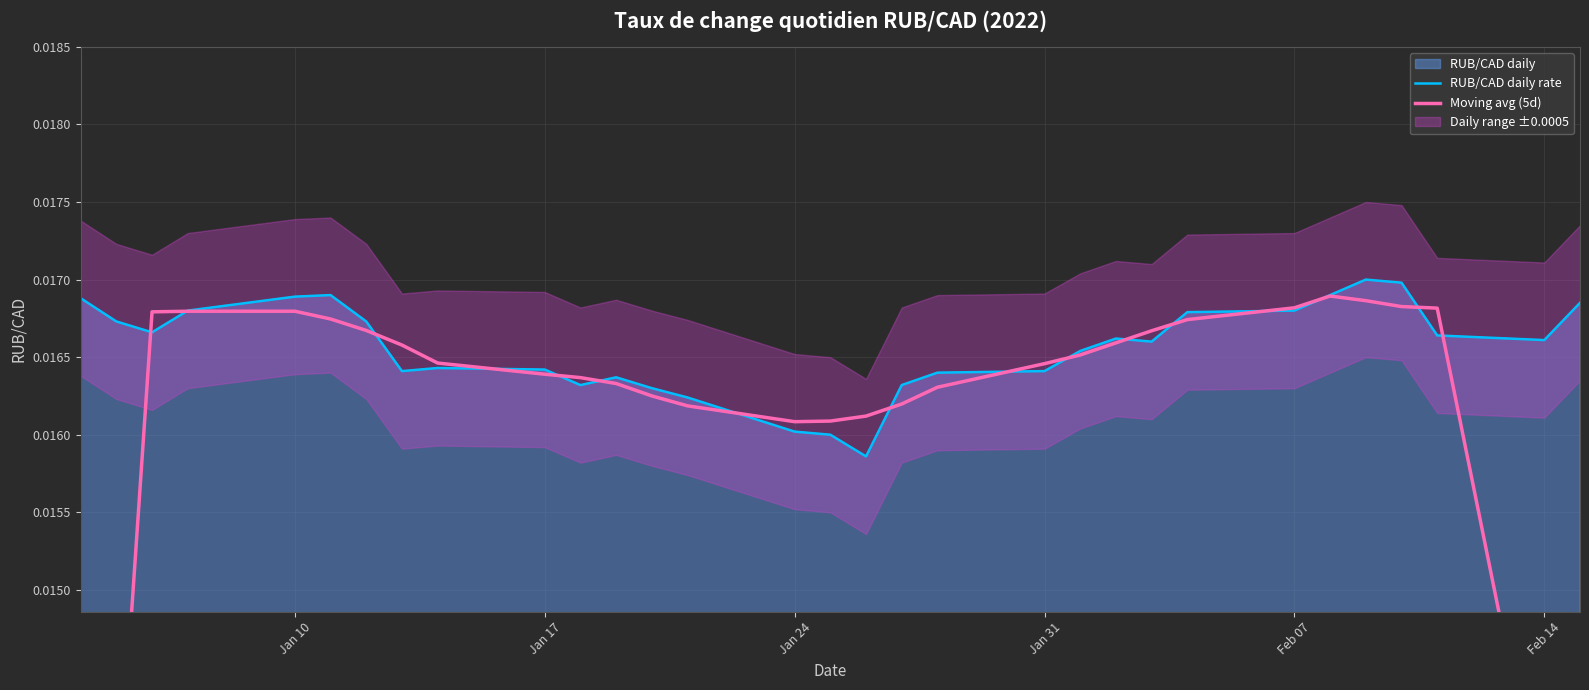

The value of RUB/CAD daily rate at Jan 31 is 0.0. True or false?

True